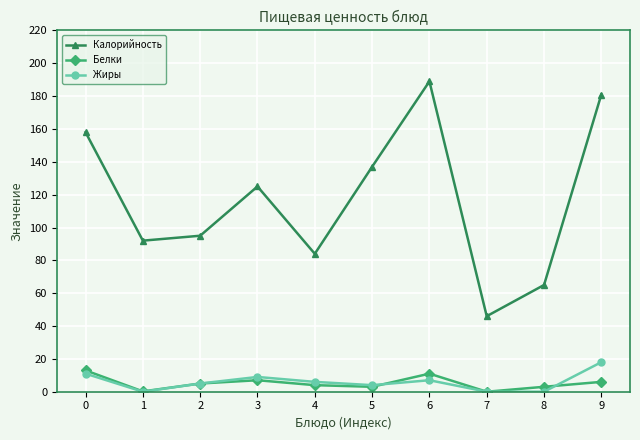

What is the approximate value of Белки at 4?

4.0